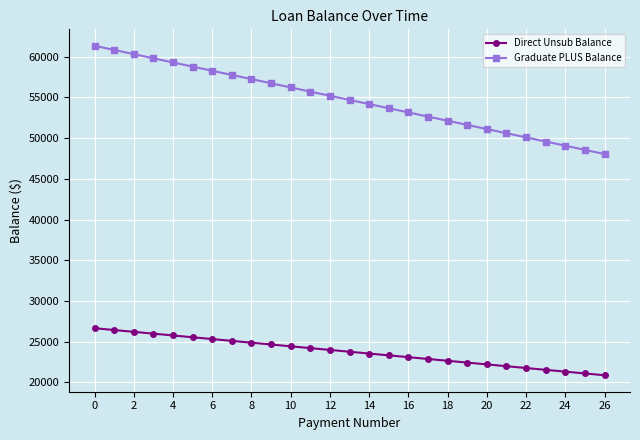

What is the highest value of the Graduate PLUS Balance series?

61348.6